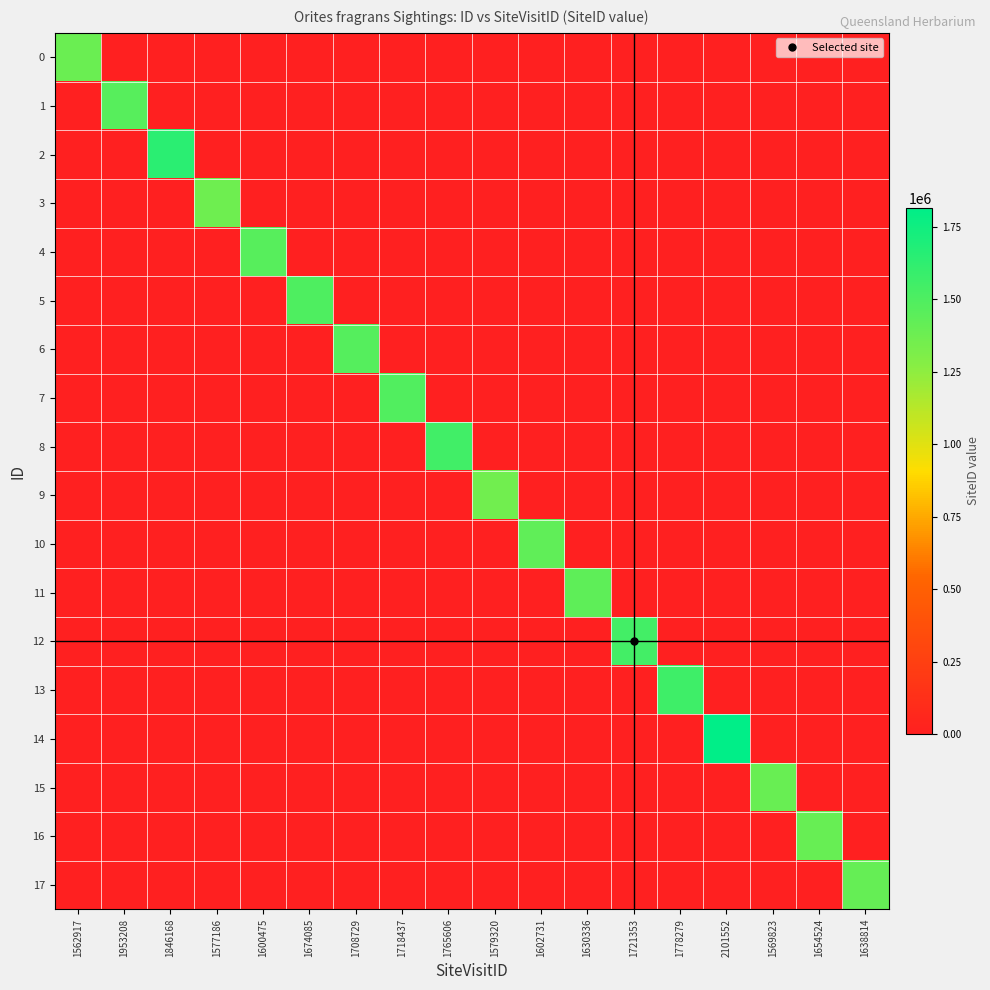

Reading right to left, what are all the values shown in this chart?

0: 1638814=0	1654524=0	1569823=0	2101552=0	1778279=0	1721353=0	1630336=0	1602731=0	1579320=0	1765606=0	1718437=0	1708729=0	1674085=0	1600475=0	1577186=0	1846168=0	1953208=0	1562917=1388124
1: 1638814=0	1654524=0	1569823=0	2101552=0	1778279=0	1721353=0	1630336=0	1602731=0	1579320=0	1765606=0	1718437=0	1708729=0	1674085=0	1600475=0	1577186=0	1846168=0	1953208=1463930	1562917=0
2: 1638814=0	1654524=0	1569823=0	2101552=0	1778279=0	1721353=0	1630336=0	1602731=0	1579320=0	1765606=0	1718437=0	1708729=0	1674085=0	1600475=0	1577186=0	1846168=1639605	1953208=0	1562917=0
3: 1638814=0	1654524=0	1569823=0	2101552=0	1778279=0	1721353=0	1630336=0	1602731=0	1579320=0	1765606=0	1718437=0	1708729=0	1674085=0	1600475=0	1577186=1368651	1846168=0	1953208=0	1562917=0
4: 1638814=0	1654524=0	1569823=0	2101552=0	1778279=0	1721353=0	1630336=0	1602731=0	1579320=0	1765606=0	1718437=0	1708729=0	1674085=0	1600475=1461874	1577186=0	1846168=0	1953208=0	1562917=0
5: 1638814=0	1654524=0	1569823=0	2101552=0	1778279=0	1721353=0	1630336=0	1602731=0	1579320=0	1765606=0	1718437=0	1708729=0	1674085=1498803	1600475=0	1577186=0	1846168=0	1953208=0	1562917=0
6: 1638814=0	1654524=0	1569823=0	2101552=0	1778279=0	1721353=0	1630336=0	1602731=0	1579320=0	1765606=0	1718437=0	1708729=1473127	1674085=0	1600475=0	1577186=0	1846168=0	1953208=0	1562917=0
7: 1638814=0	1654524=0	1569823=0	2101552=0	1778279=0	1721353=0	1630336=0	1602731=0	1579320=0	1765606=0	1718437=1486344	1708729=0	1674085=0	1600475=0	1577186=0	1846168=0	1953208=0	1562917=0
8: 1638814=0	1654524=0	1569823=0	2101552=0	1778279=0	1721353=0	1630336=0	1602731=0	1579320=0	1765606=1550961	1718437=0	1708729=0	1674085=0	1600475=0	1577186=0	1846168=0	1953208=0	1562917=0
9: 1638814=0	1654524=0	1569823=0	2101552=0	1778279=0	1721353=0	1630336=0	1602731=0	1579320=1359806	1765606=0	1718437=0	1708729=0	1674085=0	1600475=0	1577186=0	1846168=0	1953208=0	1562917=0
10: 1638814=0	1654524=0	1569823=0	2101552=0	1778279=0	1721353=0	1630336=0	1602731=1430914	1579320=0	1765606=0	1718437=0	1708729=0	1674085=0	1600475=0	1577186=0	1846168=0	1953208=0	1562917=0
11: 1638814=0	1654524=0	1569823=0	2101552=0	1778279=0	1721353=0	1630336=1436266	1602731=0	1579320=0	1765606=0	1718437=0	1708729=0	1674085=0	1600475=0	1577186=0	1846168=0	1953208=0	1562917=0
12: 1638814=0	1654524=0	1569823=0	2101552=0	1778279=0	1721353=1540023	1630336=0	1602731=0	1579320=0	1765606=0	1718437=0	1708729=0	1674085=0	1600475=0	1577186=0	1846168=0	1953208=0	1562917=0
13: 1638814=0	1654524=0	1569823=0	2101552=0	1778279=1562457	1721353=0	1630336=0	1602731=0	1579320=0	1765606=0	1718437=0	1708729=0	1674085=0	1600475=0	1577186=0	1846168=0	1953208=0	1562917=0
14: 1638814=0	1654524=0	1569823=0	2101552=1815203	1778279=0	1721353=0	1630336=0	1602731=0	1579320=0	1765606=0	1718437=0	1708729=0	1674085=0	1600475=0	1577186=0	1846168=0	1953208=0	1562917=0
15: 1638814=0	1654524=0	1569823=1391277	2101552=0	1778279=0	1721353=0	1630336=0	1602731=0	1579320=0	1765606=0	1718437=0	1708729=0	1674085=0	1600475=0	1577186=0	1846168=0	1953208=0	1562917=0
16: 1638814=0	1654524=1402487	1569823=0	2101552=0	1778279=0	1721353=0	1630336=0	1602731=0	1579320=0	1765606=0	1718437=0	1708729=0	1674085=0	1600475=0	1577186=0	1846168=0	1953208=0	1562917=0
17: 1638814=1410669	1654524=0	1569823=0	2101552=0	1778279=0	1721353=0	1630336=0	1602731=0	1579320=0	1765606=0	1718437=0	1708729=0	1674085=0	1600475=0	1577186=0	1846168=0	1953208=0	1562917=0